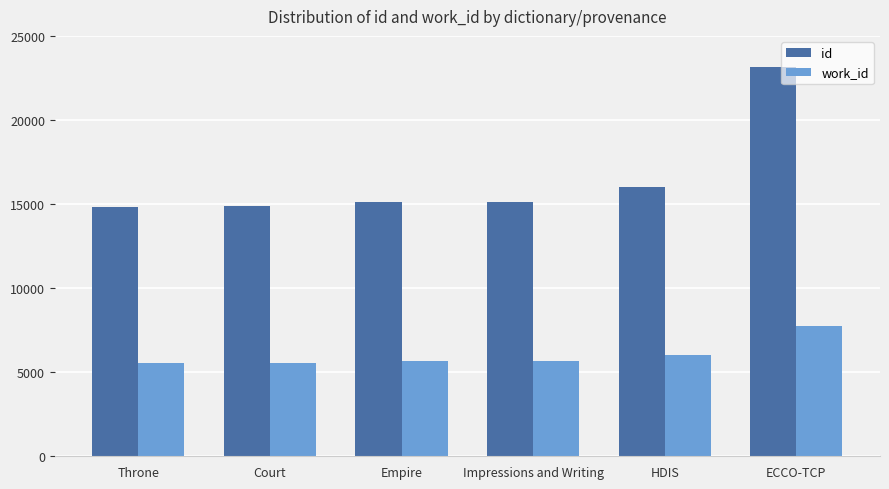

At which category is the sum across all series the highest?

ECCO-TCP